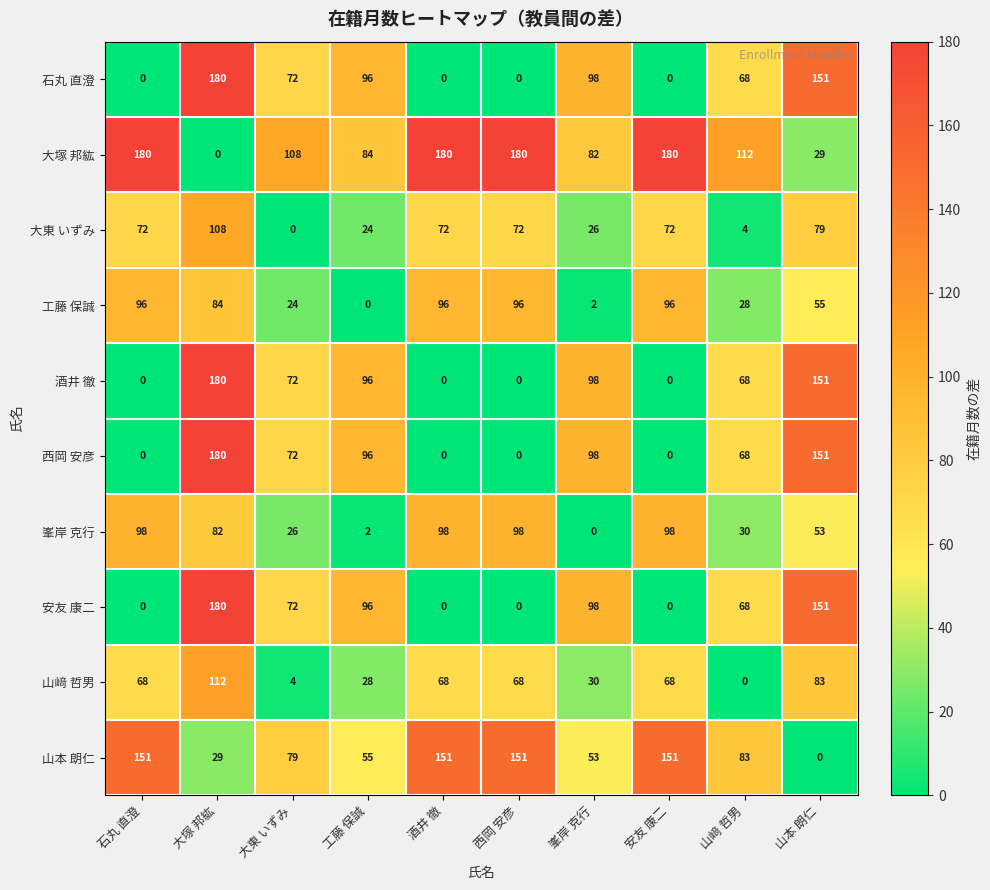

Where is 山本 朗仁 nearest to the value 75?

大東 いずみ